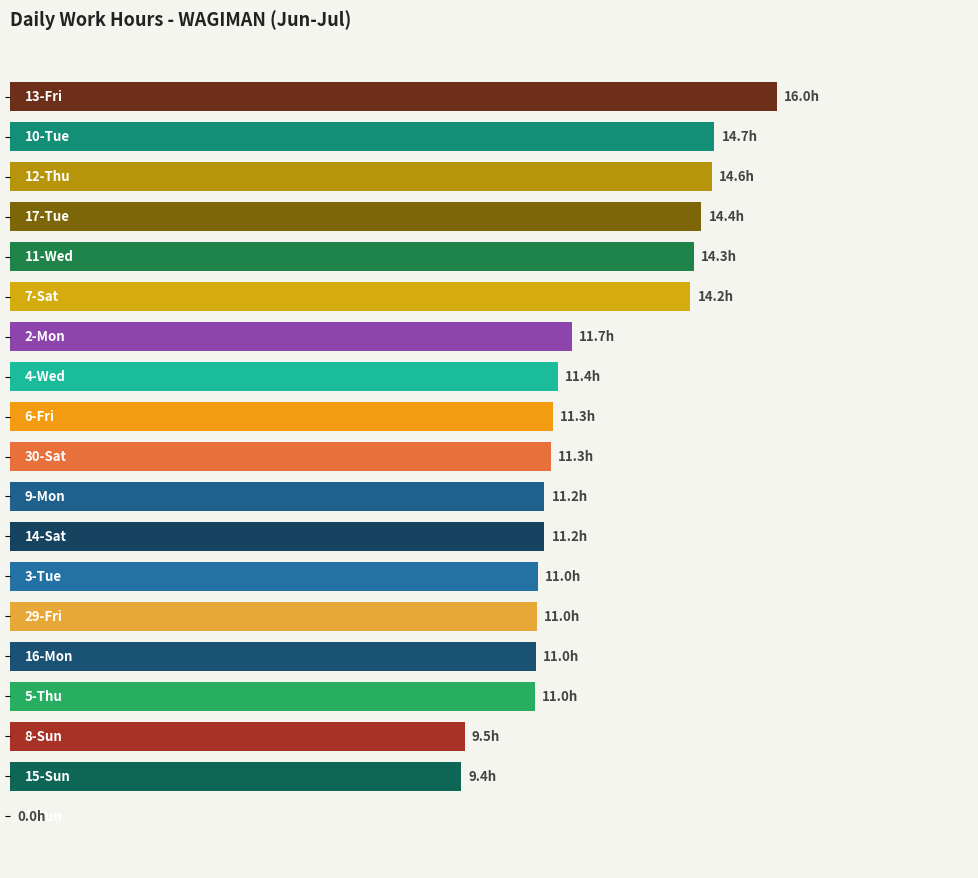

What is the greatest value displayed?

16.0